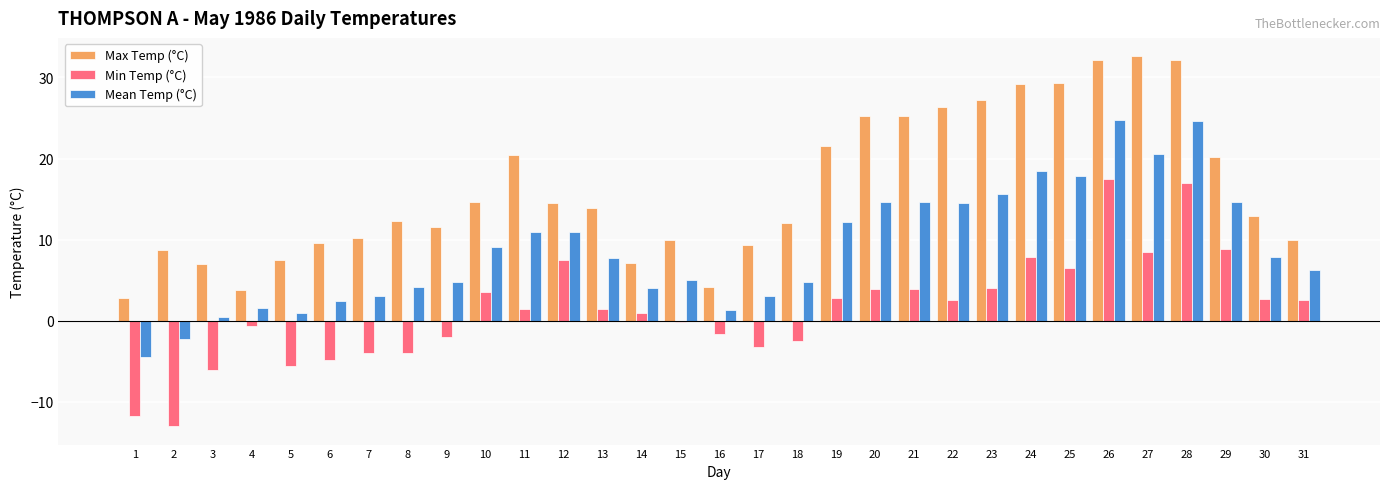

What are all the series names shown in the legend?

Max Temp (°C), Min Temp (°C), Mean Temp (°C)